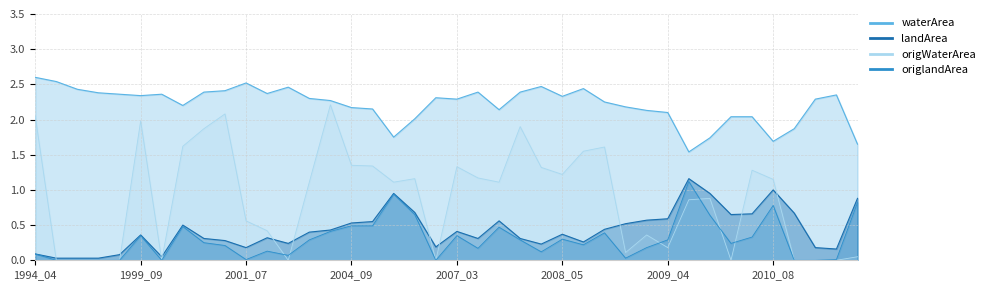

What is the greatest value displayed?

2.6